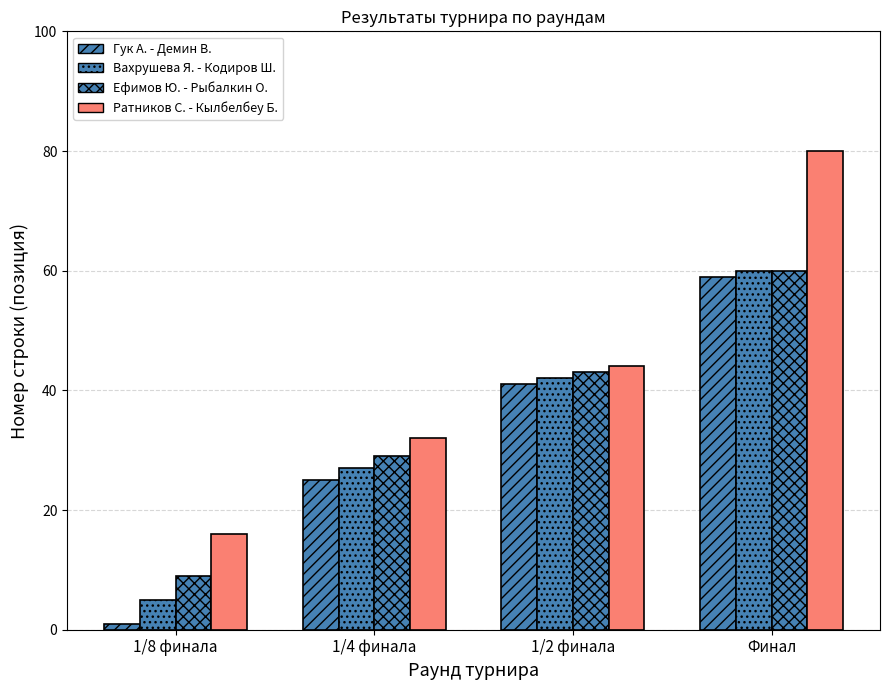

How many groups of bars are there?

4